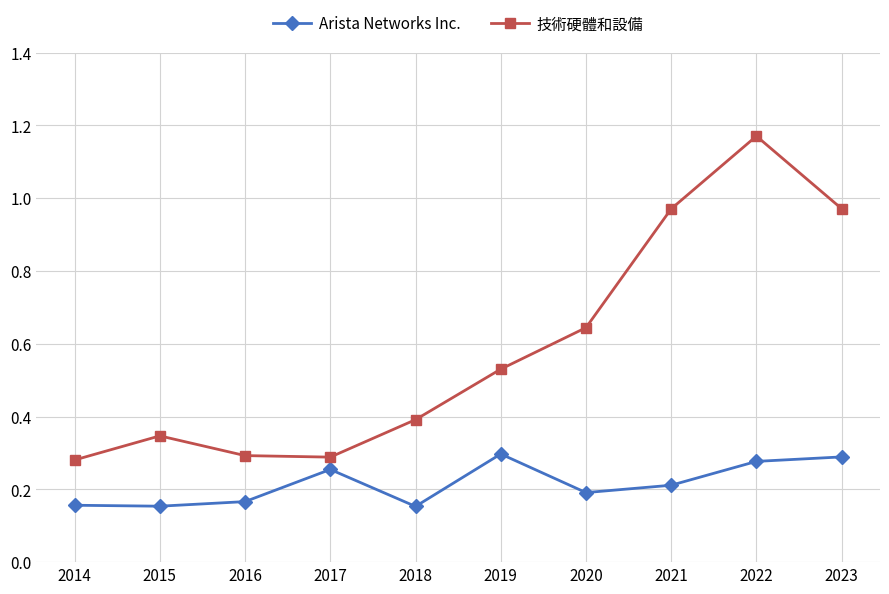

How many interior local peaks does the Arista Networks Inc. series have?

2